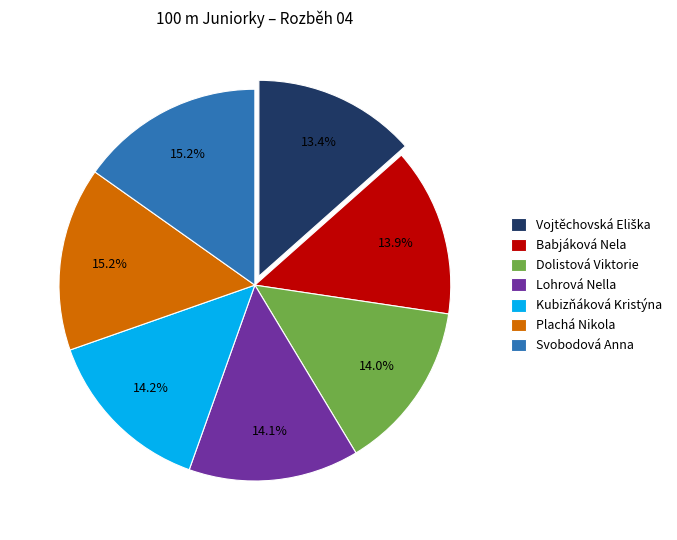

Does any single category account for the majority?

No